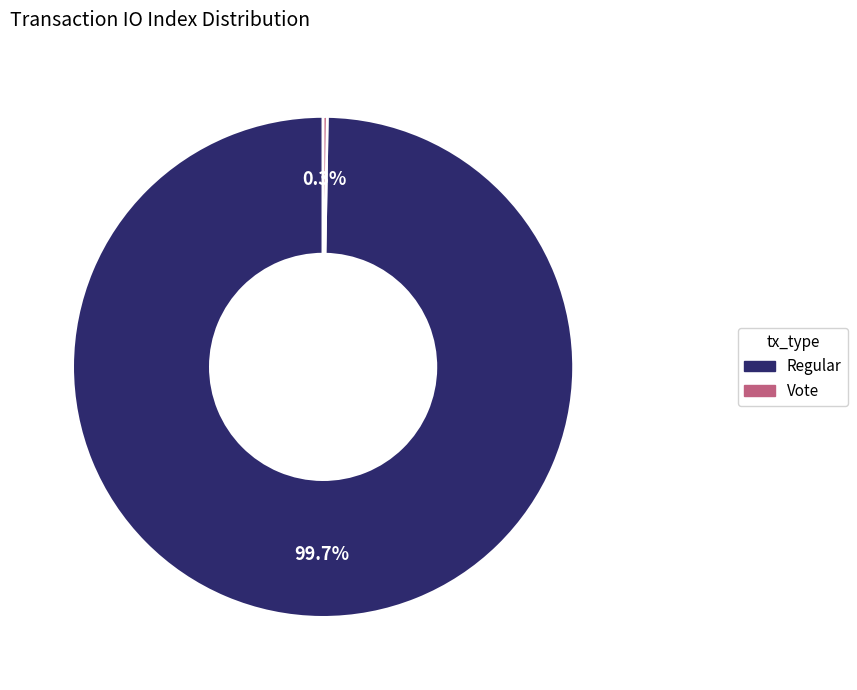

What portion of the pie excludes Regular?

0.3%